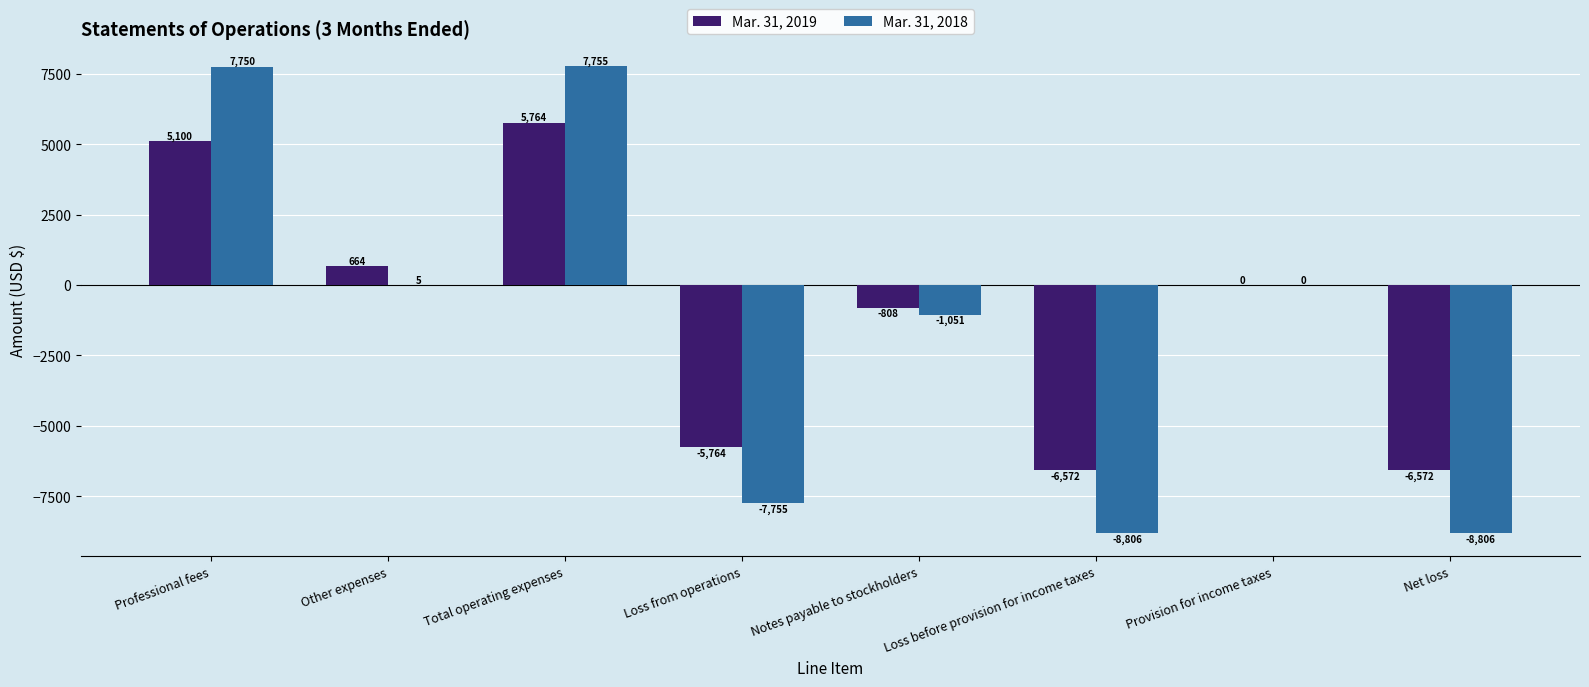

How many categories are shown in the chart?

8